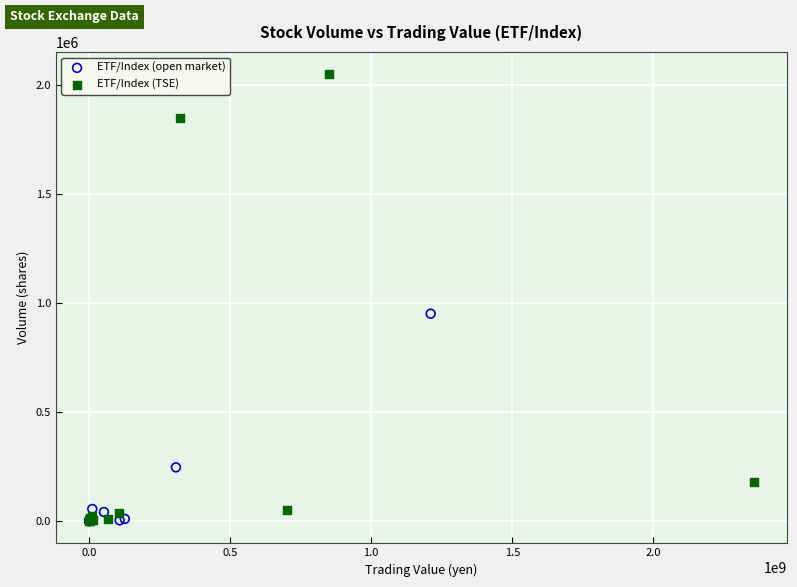

Which series contains the highest Y value?

ETF/Index (TSE)